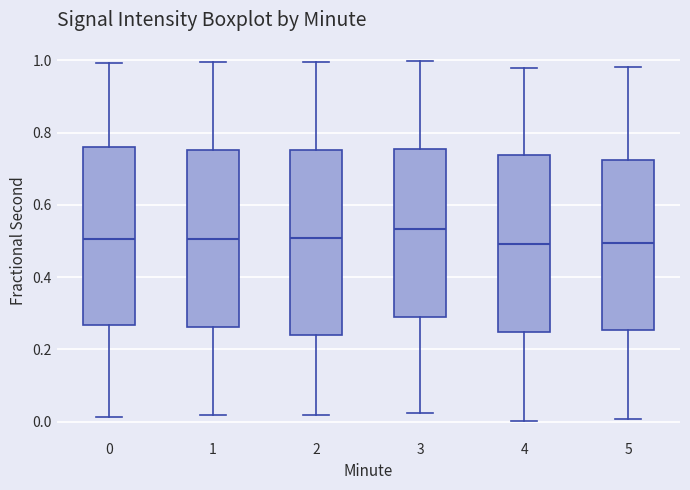

Which box has the highest median line?

3